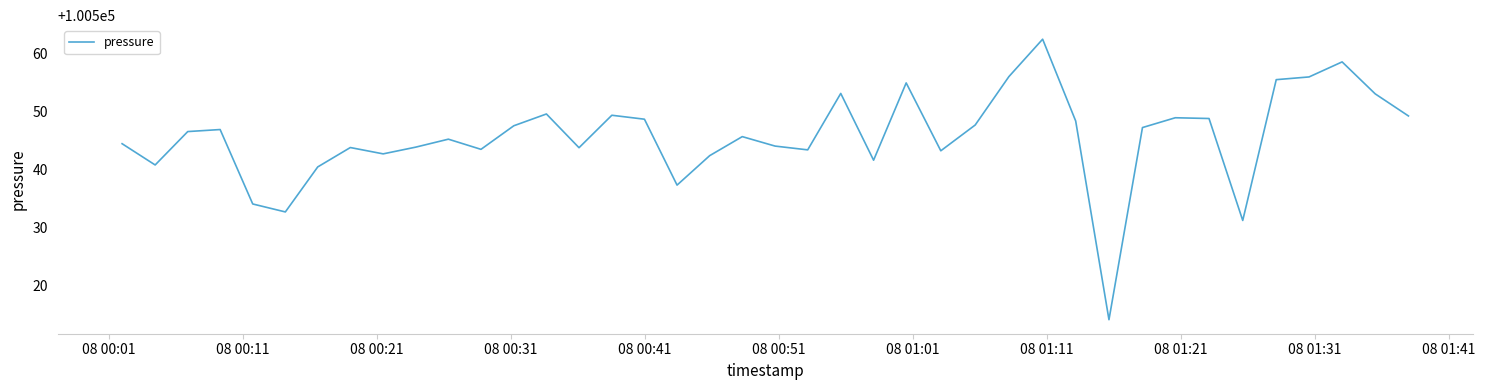

What is the minimum value shown in the chart?

100514.2